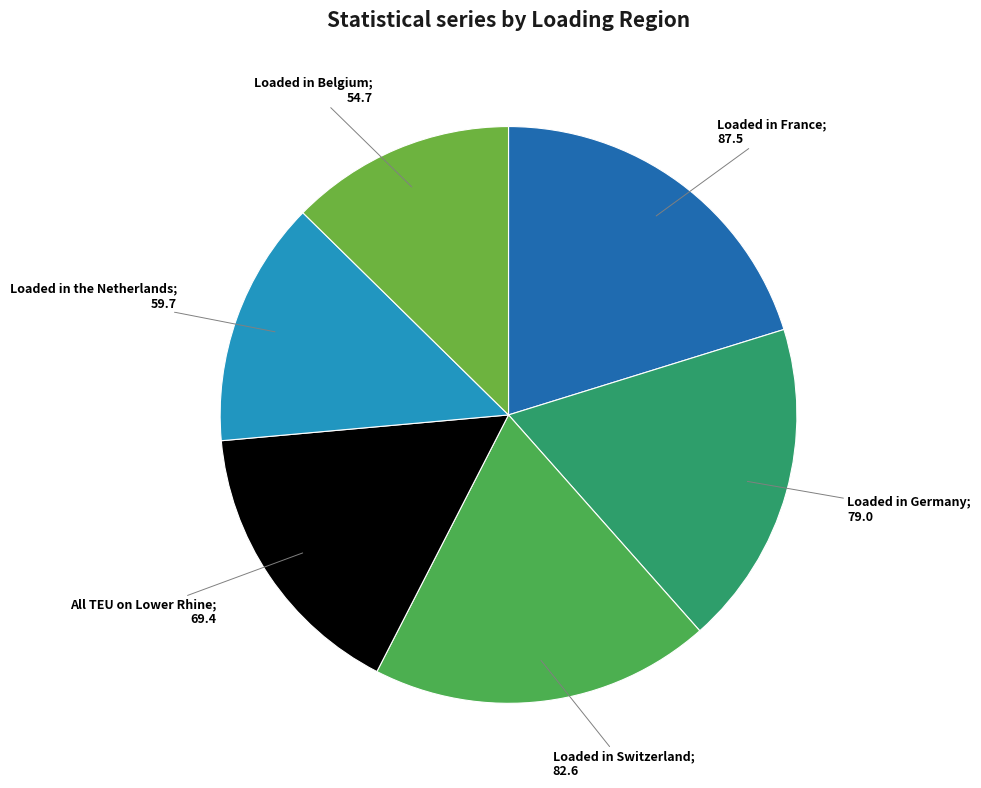

Rank the categories by value from highest to lowest.

Loaded in France, Loaded in Switzerland, Loaded in Germany, All TEU on Lower Rhine, Loaded in the Netherlands, Loaded in Belgium